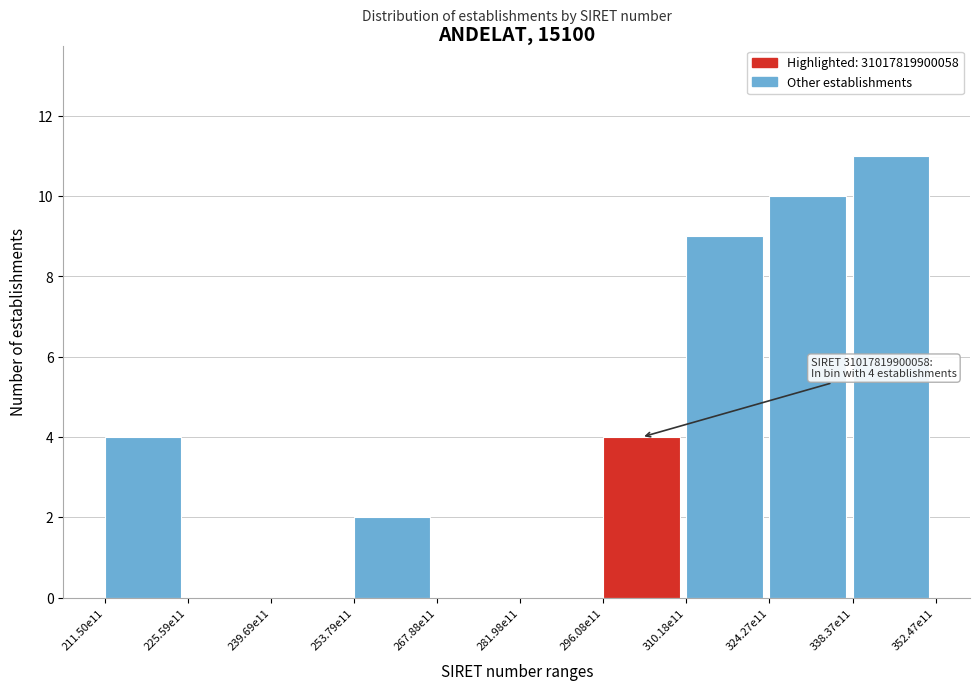

Reading right to left, what are all the values shown in this chart?

338.37e11=11	324.27e11=10	310.18e11=9	296.08e11=4	281.98e11=0	267.88e11=0	253.79e11=2	239.69e11=0	225.59e11=0	211.50e11=4